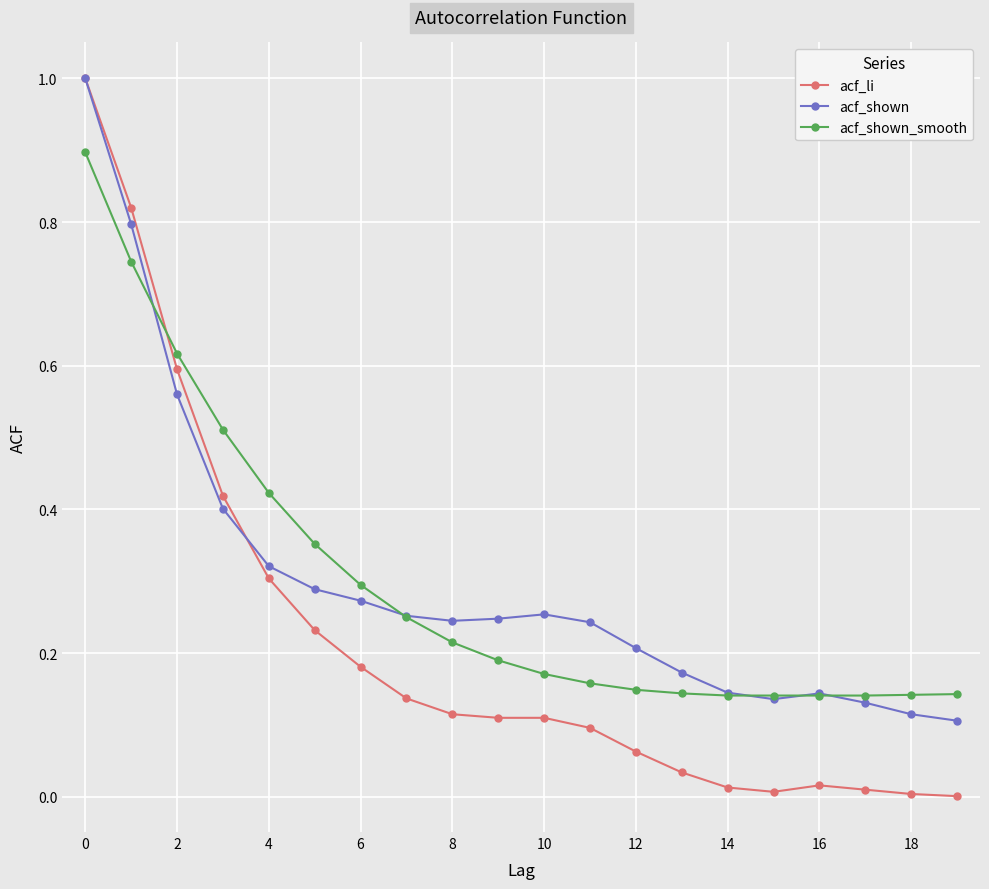

Does the chart have visible grid lines?

Yes